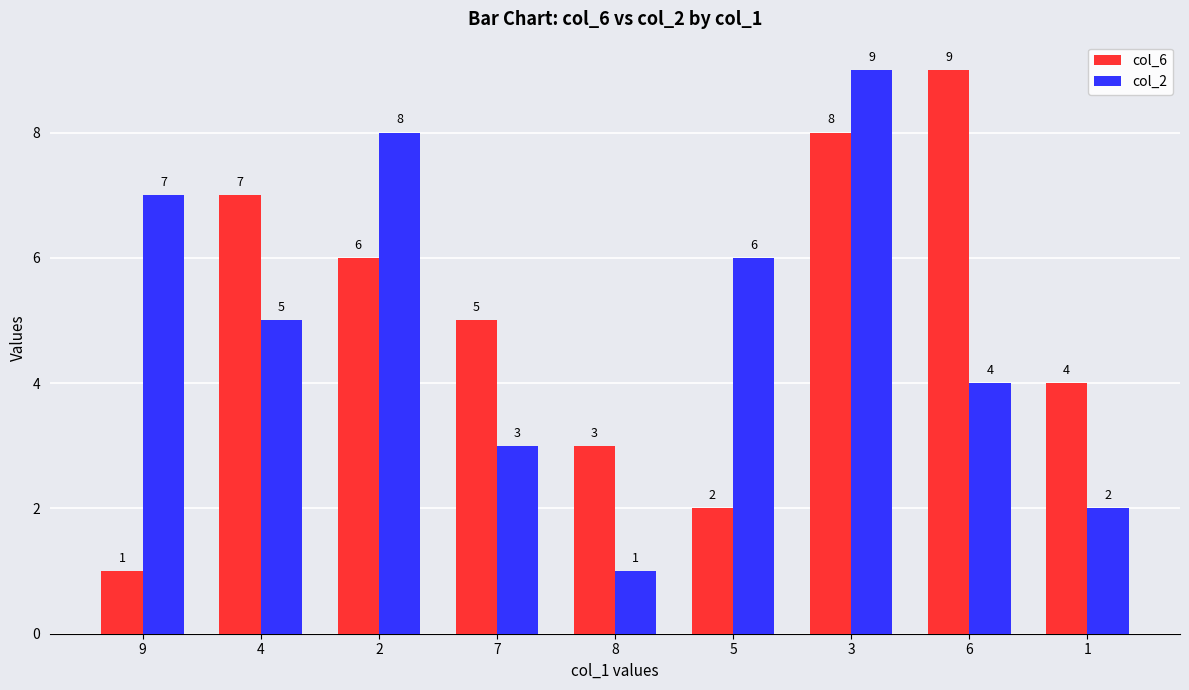

What is the label of the 7th bar from the right?

2